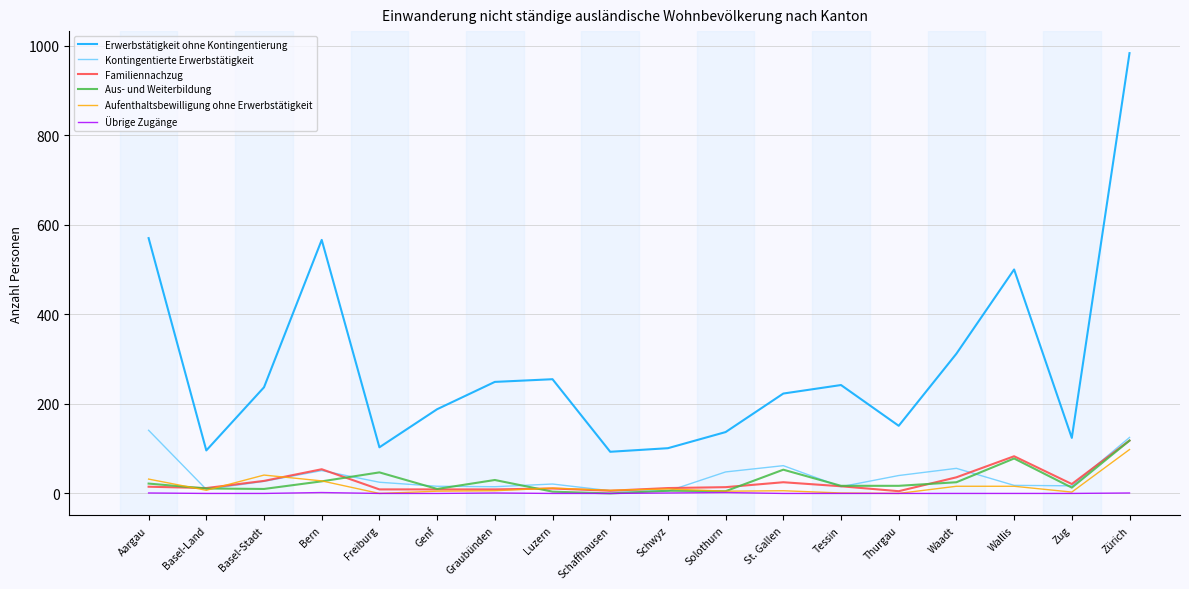

True or false: Aufenthaltsbewilligung ohne Erwerbstätigkeit and Aus- und Weiterbildung intersect in this chart.

True